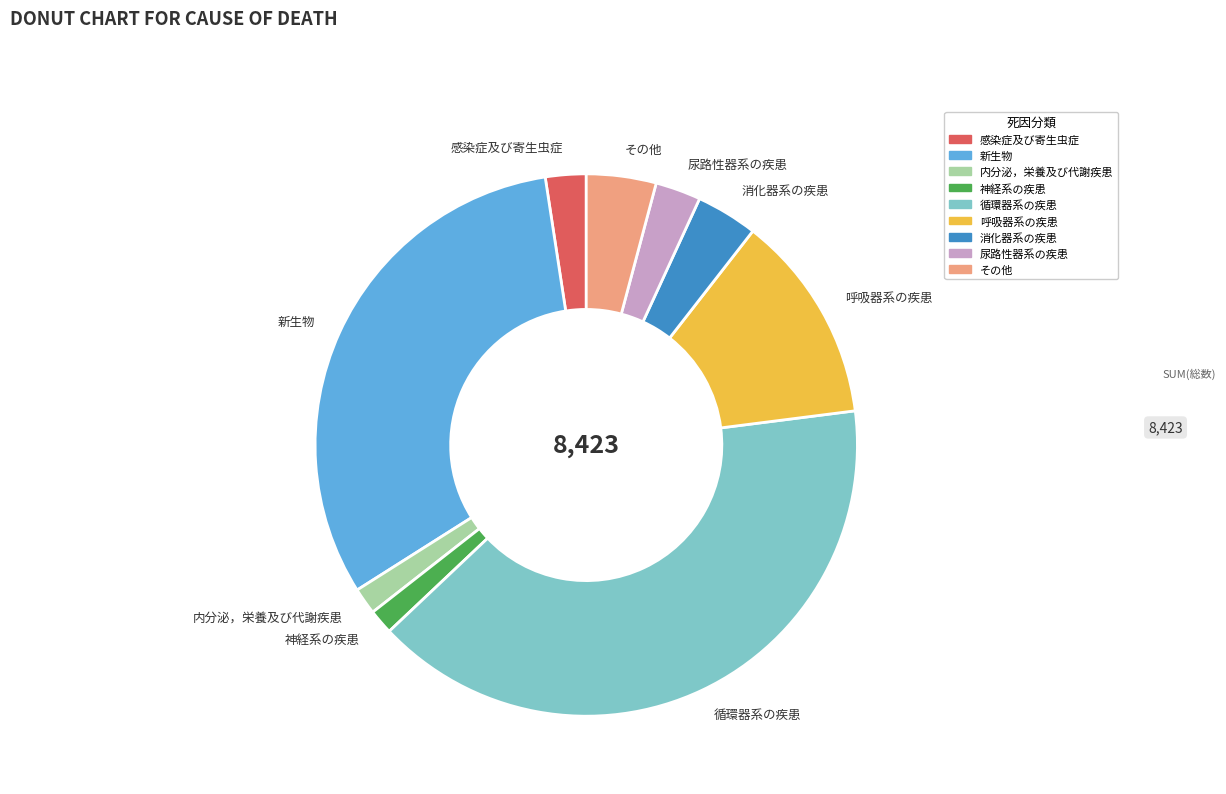

Between 神経系の疾患 and 新生物, which is larger?

新生物